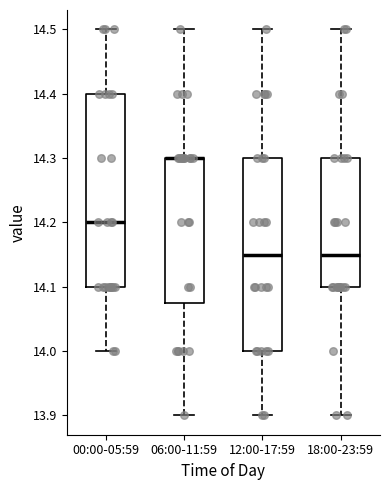

Where is the upper edge of the box for 00:00-05:59 on the y-axis? The values are not printed on the chart, so give them approximately, as read against the axis.

14.40